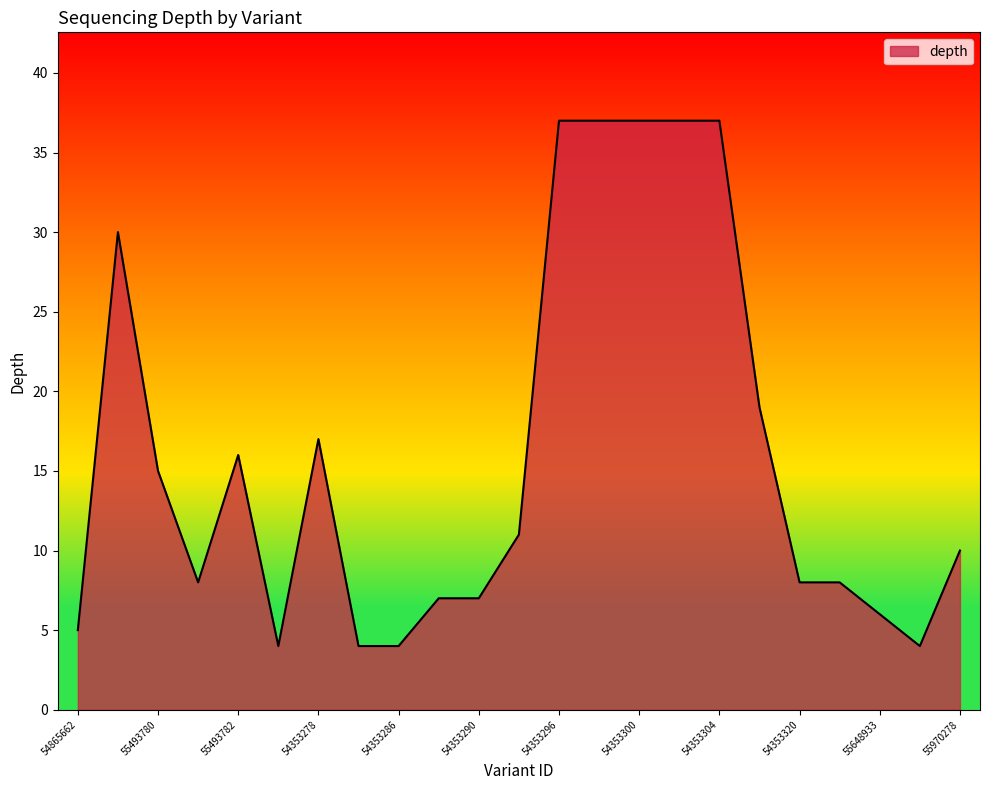

What is the greatest value displayed?

37